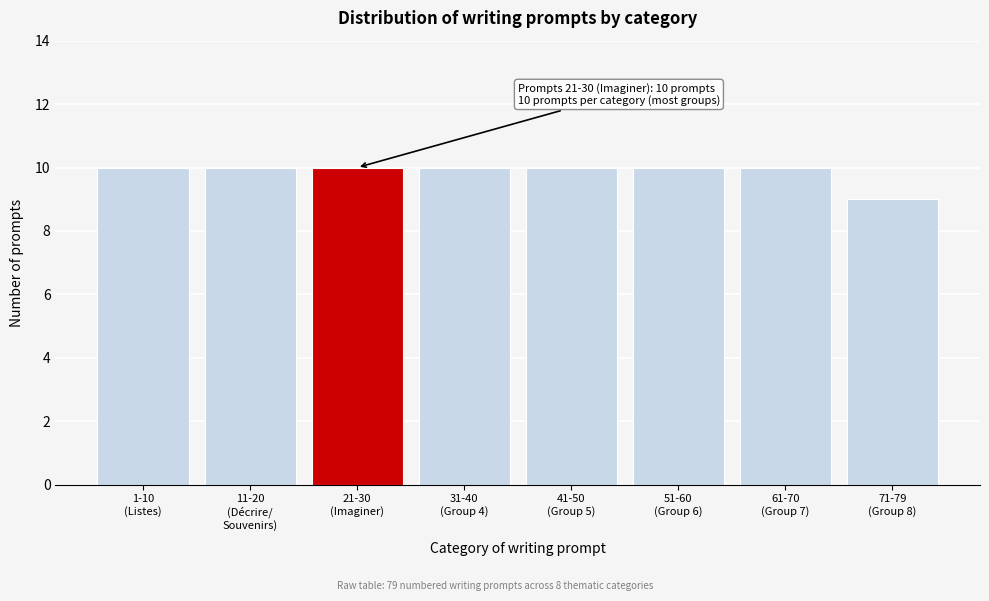

Reading left to right, list all the values displayed in this chart.

10	10	10	10	10	10	10	9